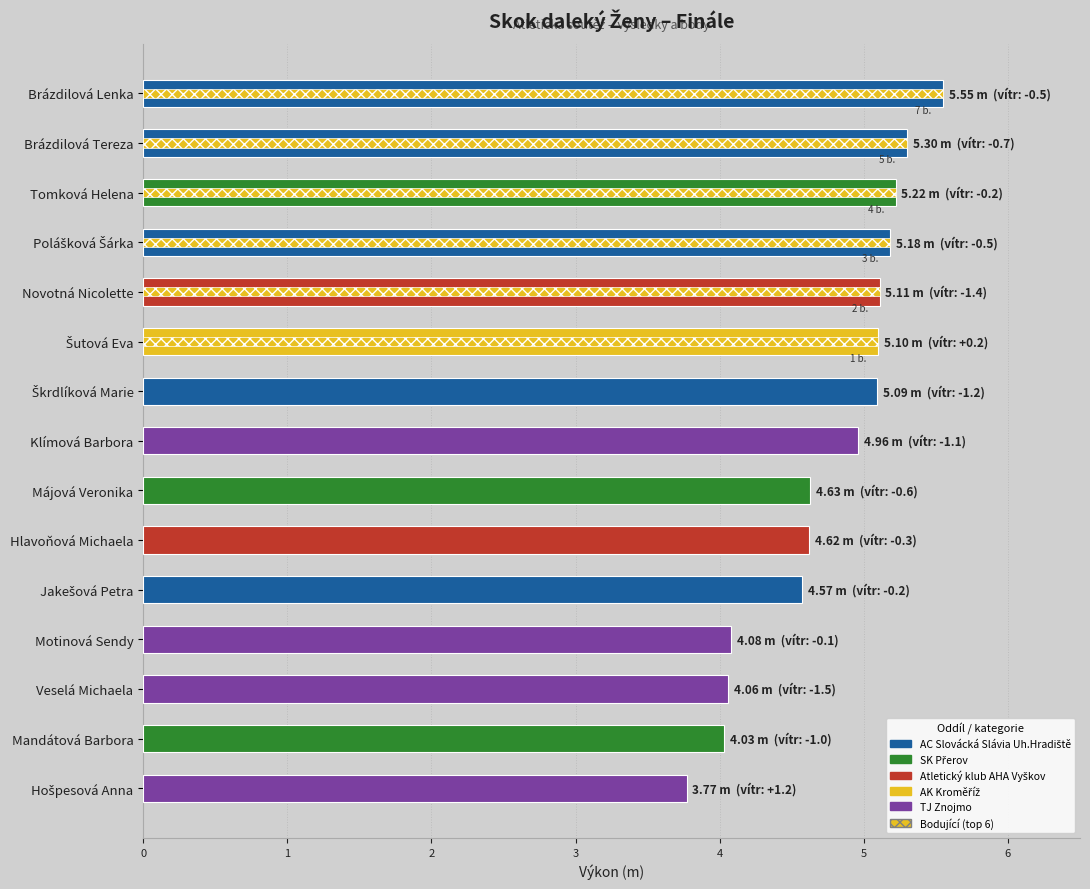

Count the number of categories in the chart.

15